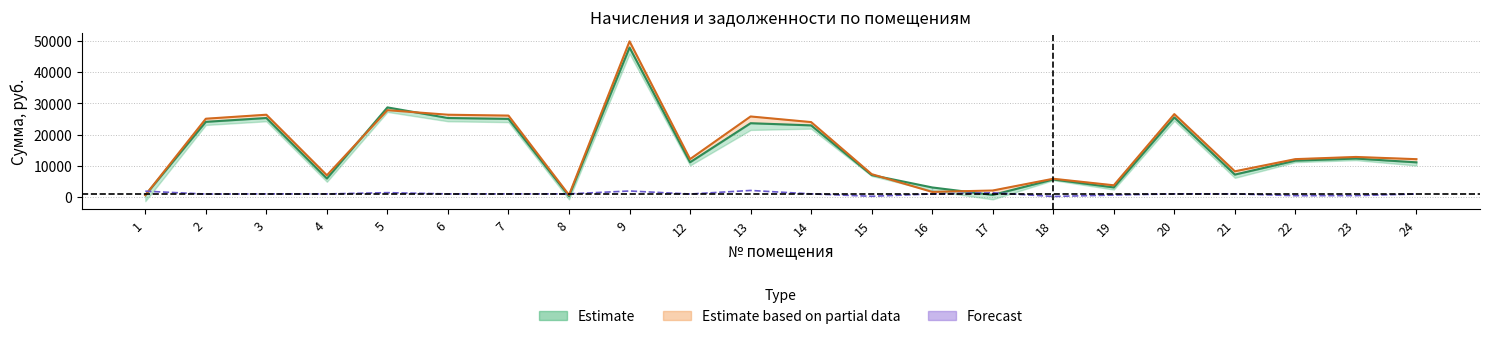

What is the difference between the highest and lowest values at 14?

22927.5